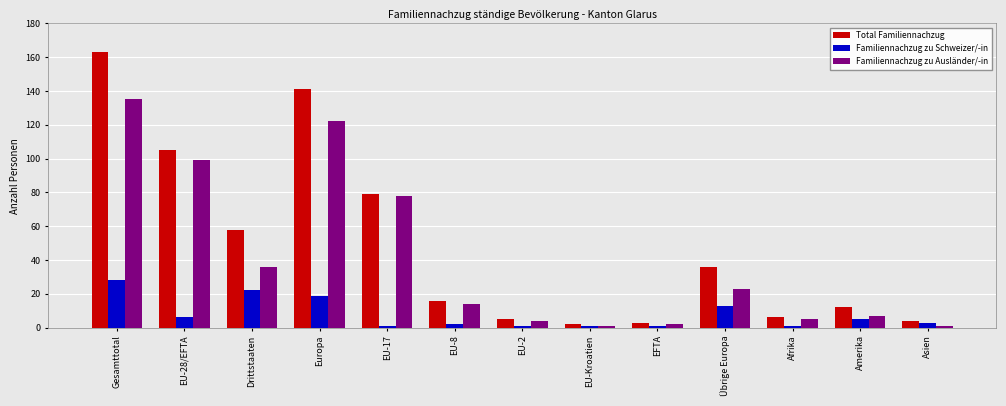

Is the value of Familiennachzug zu Schweizer/-in at EU-8 greater than the value of Familiennachzug zu Ausländer/-in at EU-2?

No